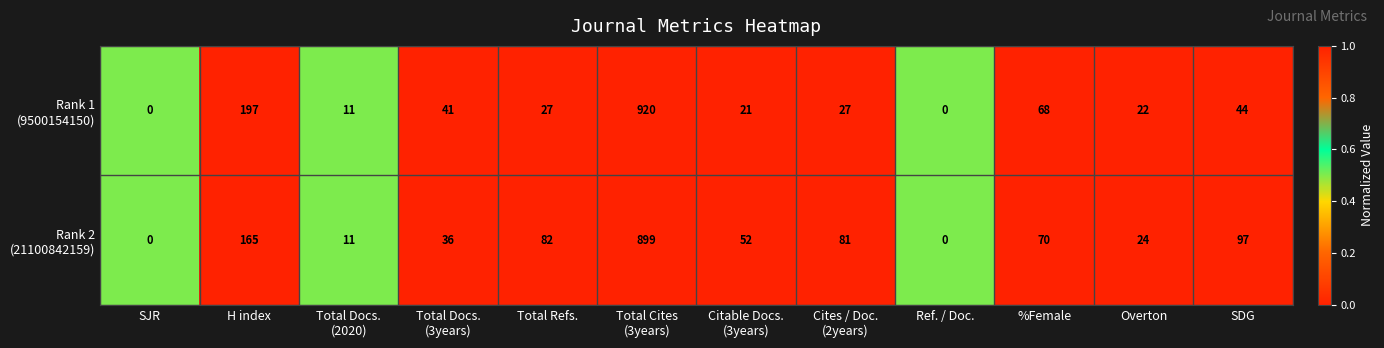

What is the maximum value shown in the chart?

920